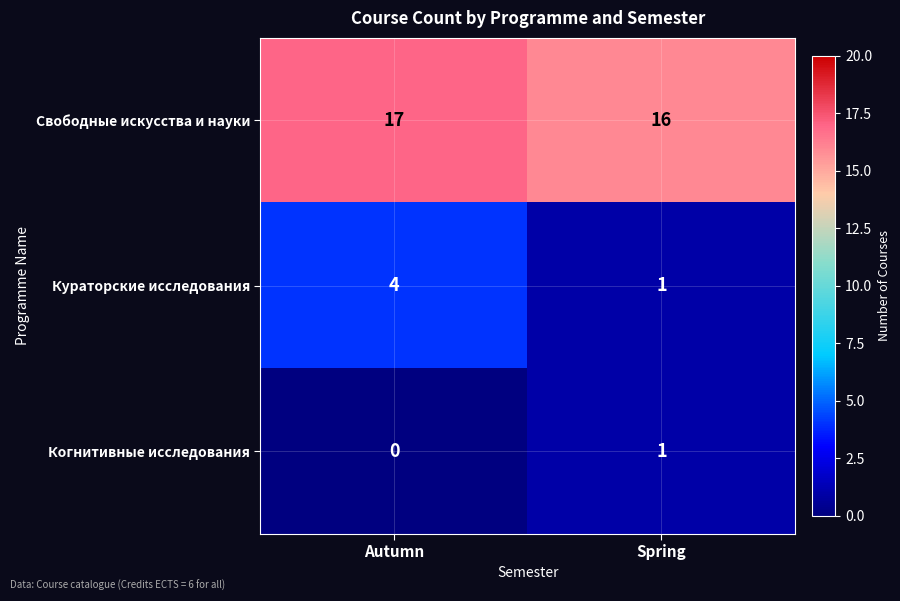

How many categories are shown in the chart?

2